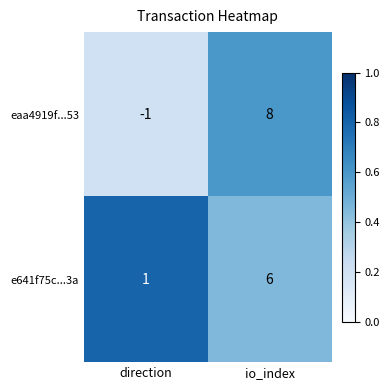

Which series has the largest range (max minus min)?

eaa4919f...53